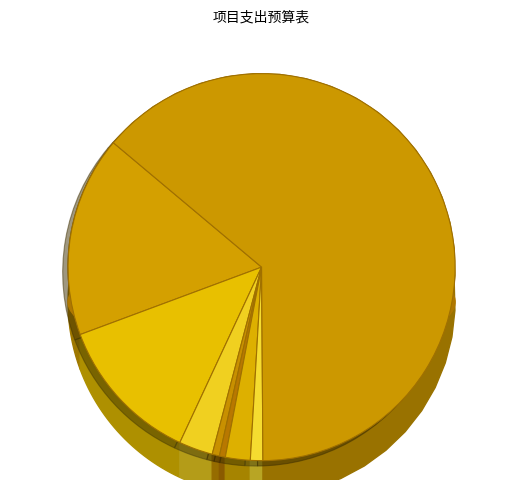

Which category has the smallest portion of the pie?

浑南区残疾人就业保障金